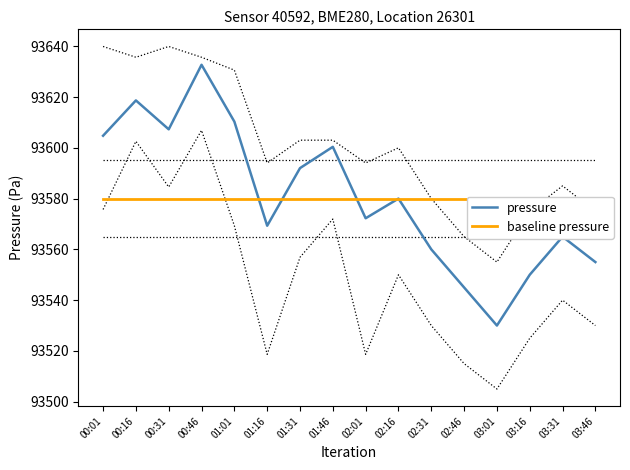

Read the pressure value at 02:31.

93560.0